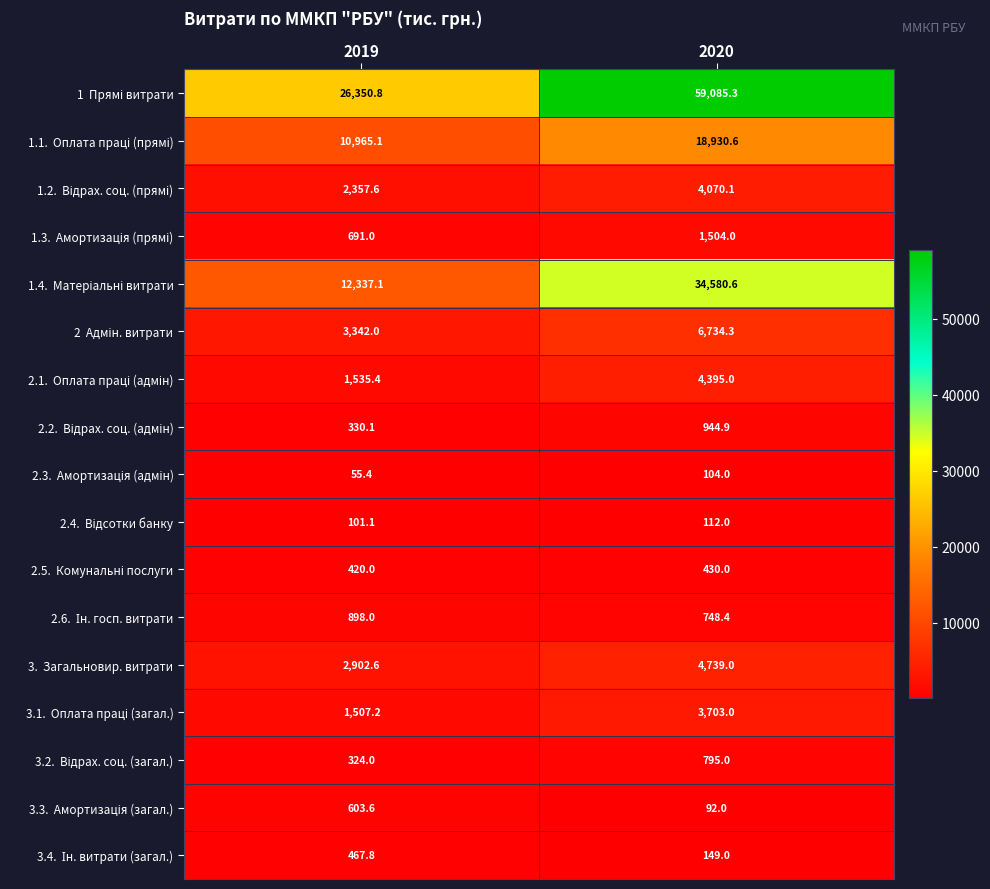

What is the smallest value displayed?

55.4